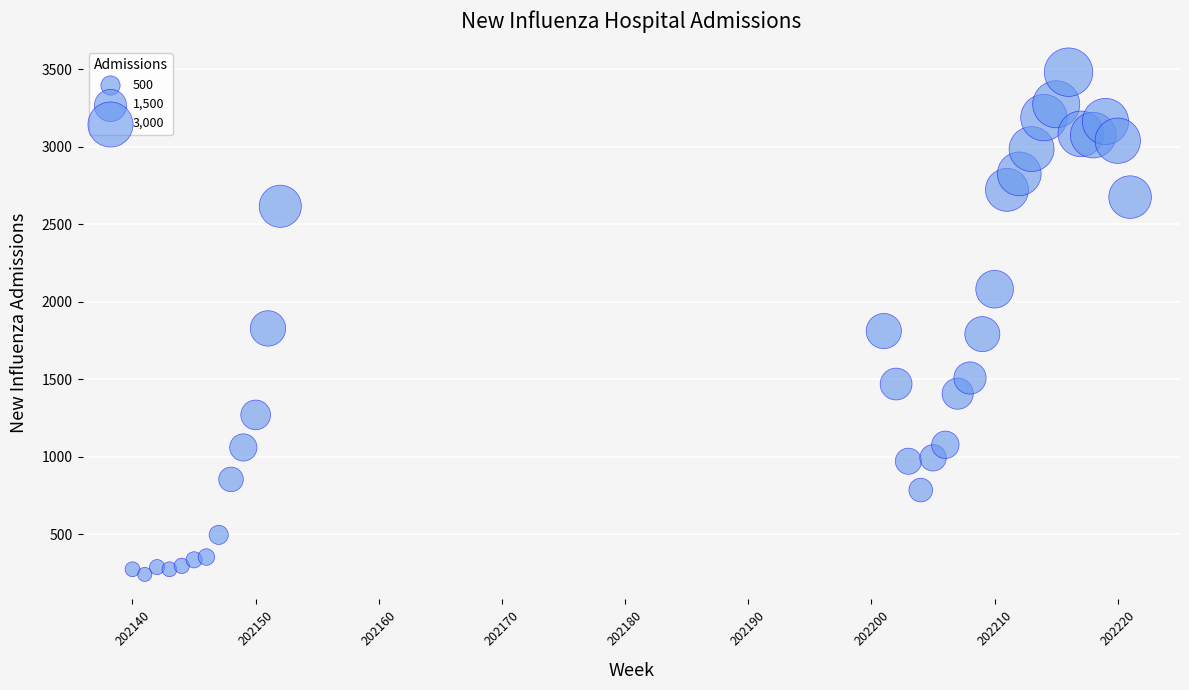

What is the range of X values (max minus min)?

81